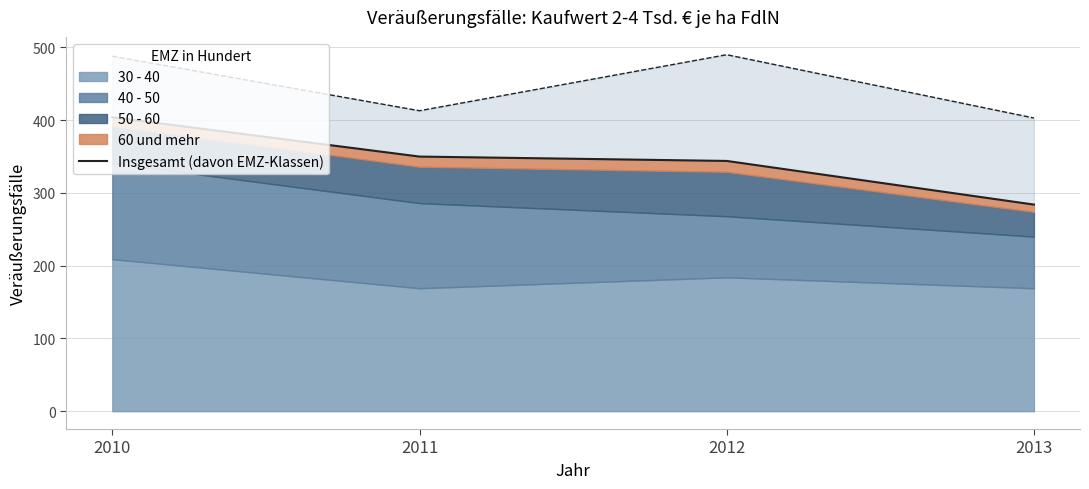

Read the value at 2013, to the nearest 50.

300